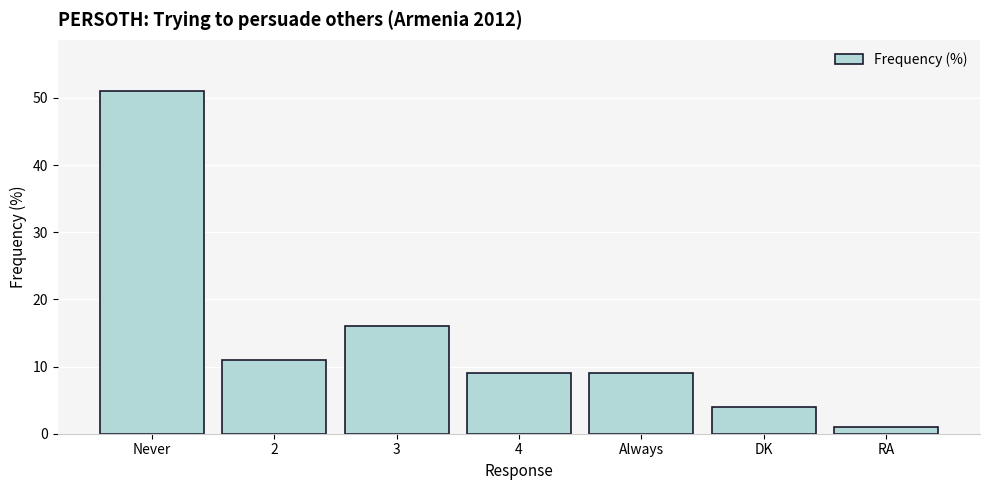

The chart shows a value of 1 at DK. True or false?

False